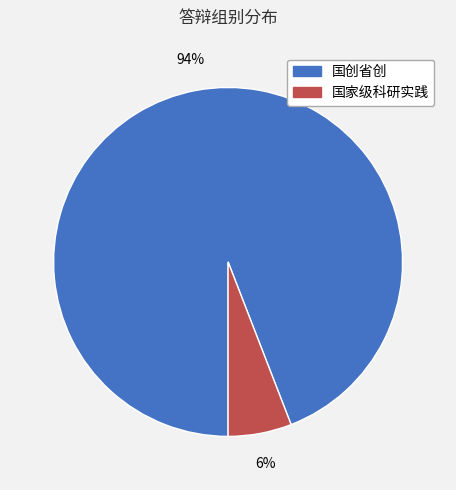

Rank the categories by value from highest to lowest.

国创省创, 国家级科研实践